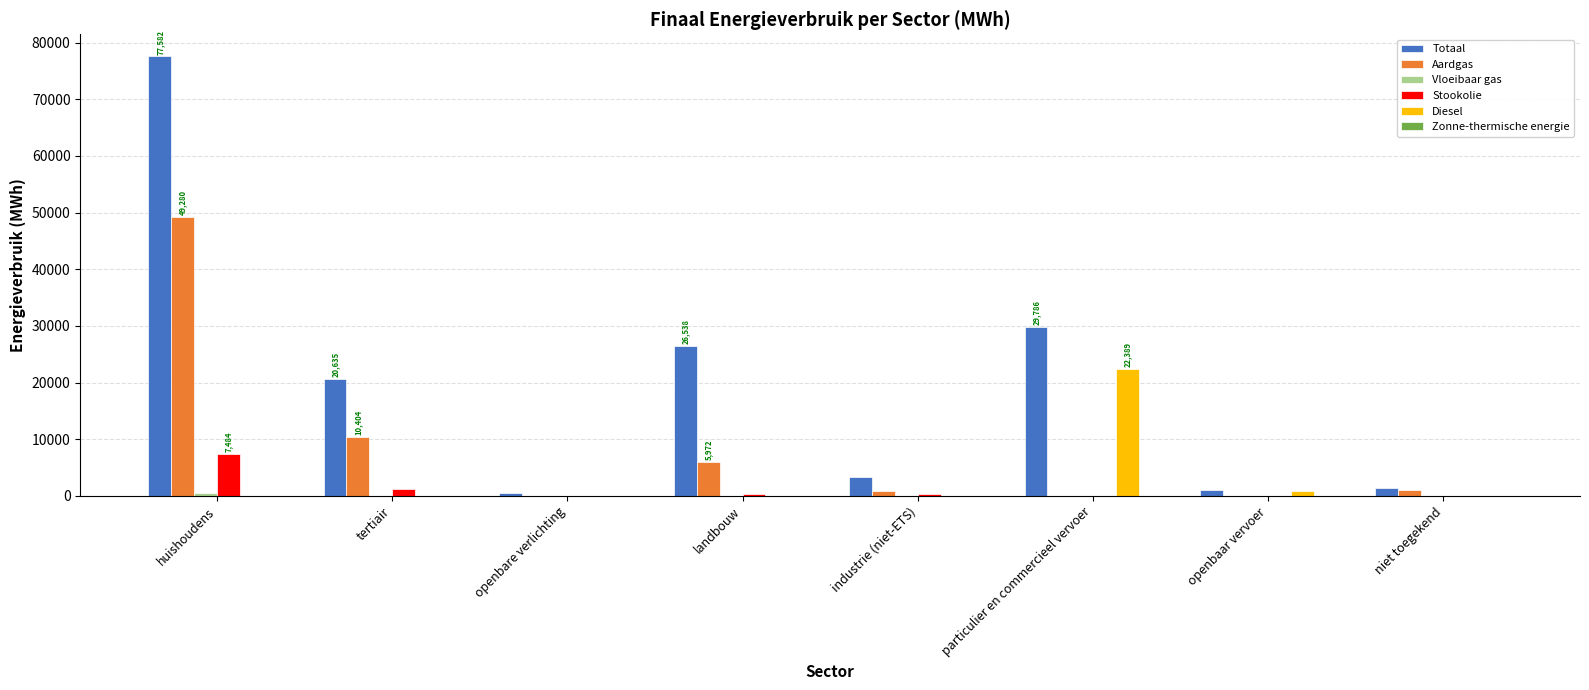

What is the highest value of the Stookolie series?

7484.2